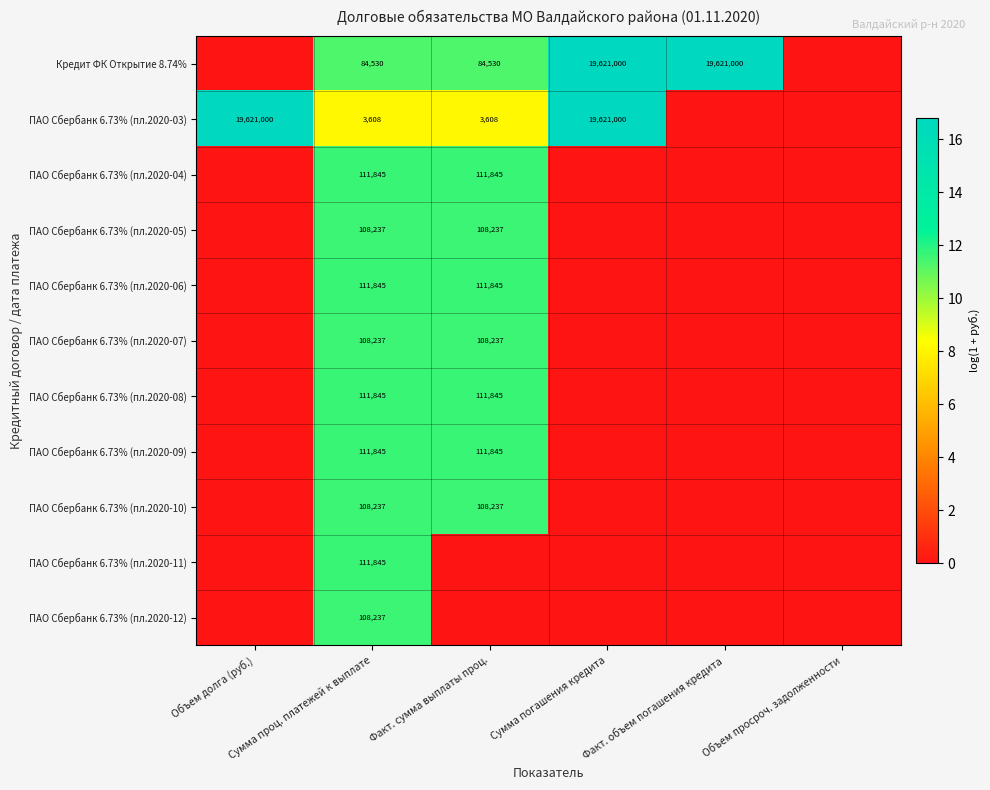

What is the difference between the maximum and minimum values in the ПАО Сбербанк 6.73% (пл.2020-04) series?

11.6